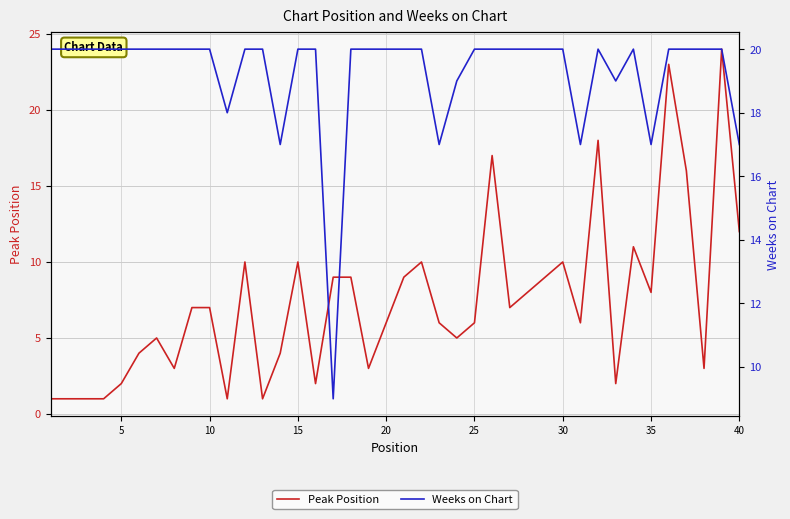

True or false: Peak Position has more than 2 points higher than both neighbors.

True